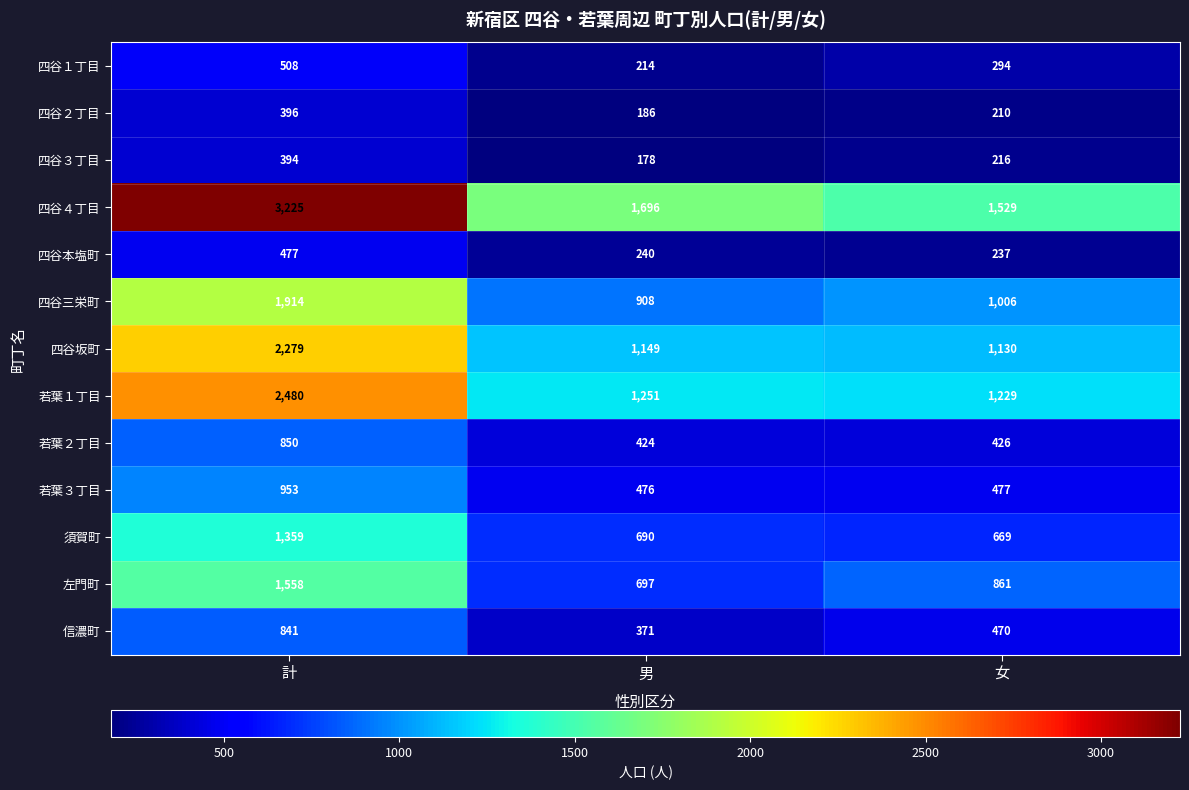

What is the difference between the maximum and minimum values in the 四谷本塩町 series?

240